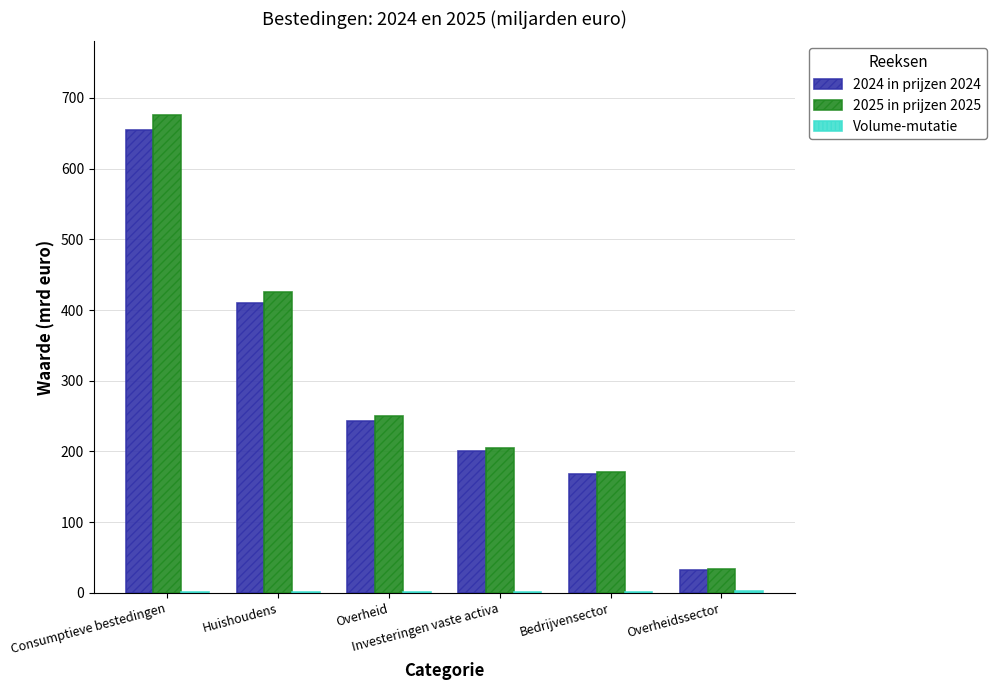

What is the greatest value displayed?

676.1